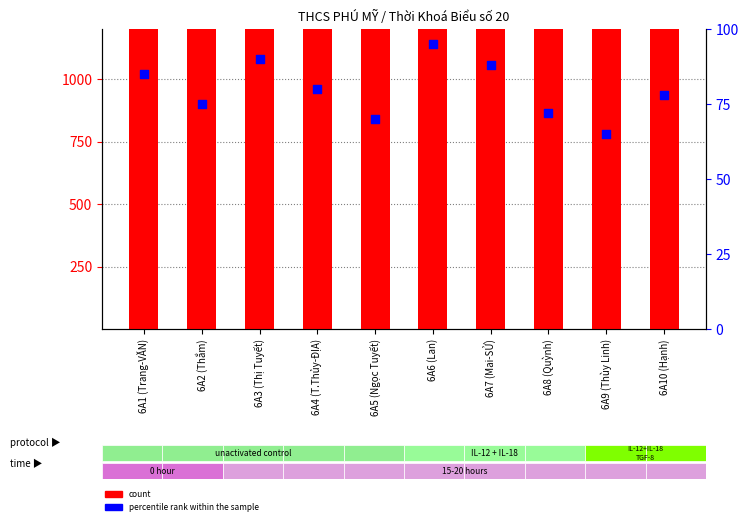

Is the value of percentile rank within the sample at 6A7 (Mai-SỬ) greater than the value of count at 6A5 (Ngọc Tuyết)?

No